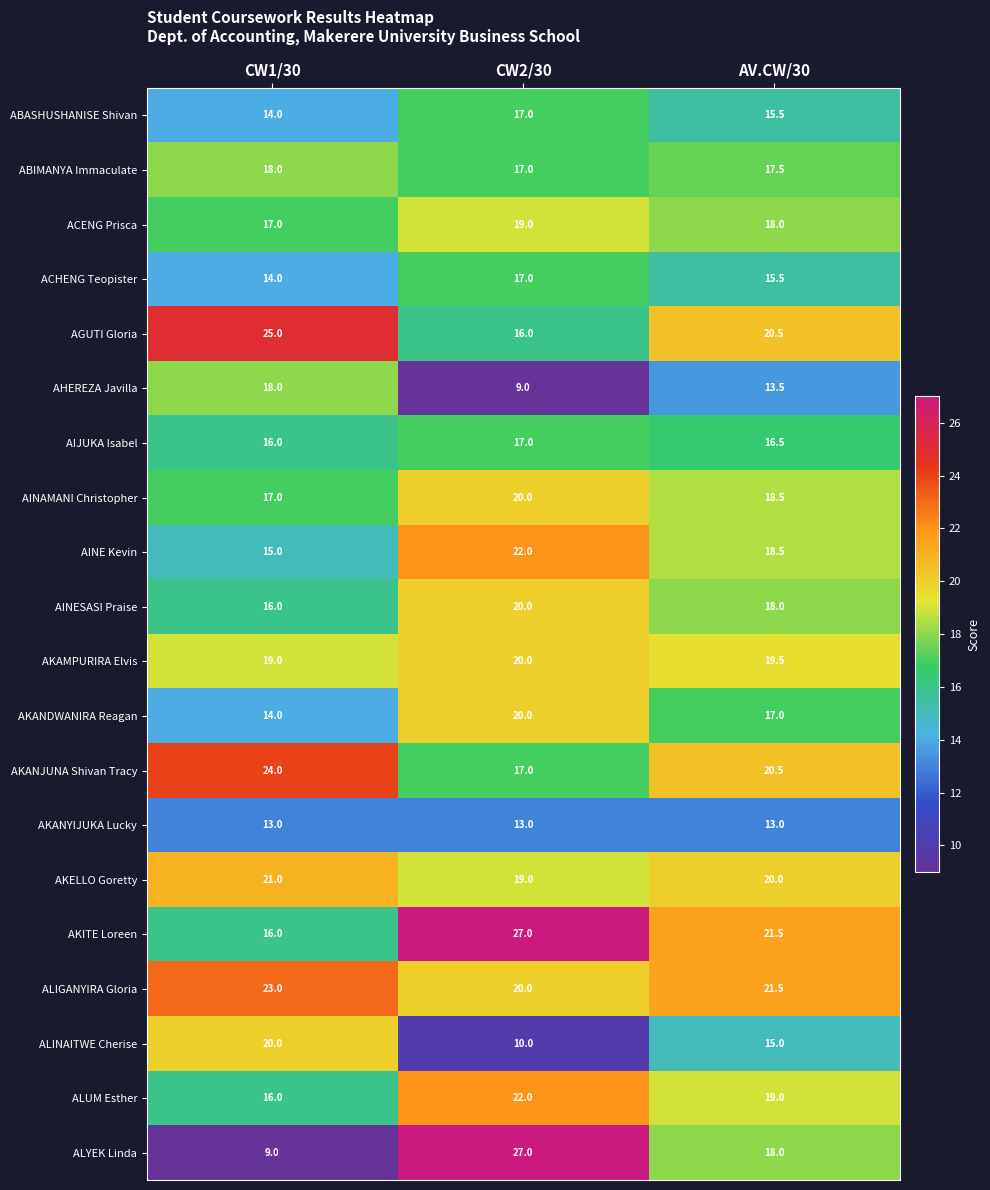

Rank the categories by ALINAITWE Cherise value from lowest to highest.

CW2/30, AV.CW/30, CW1/30